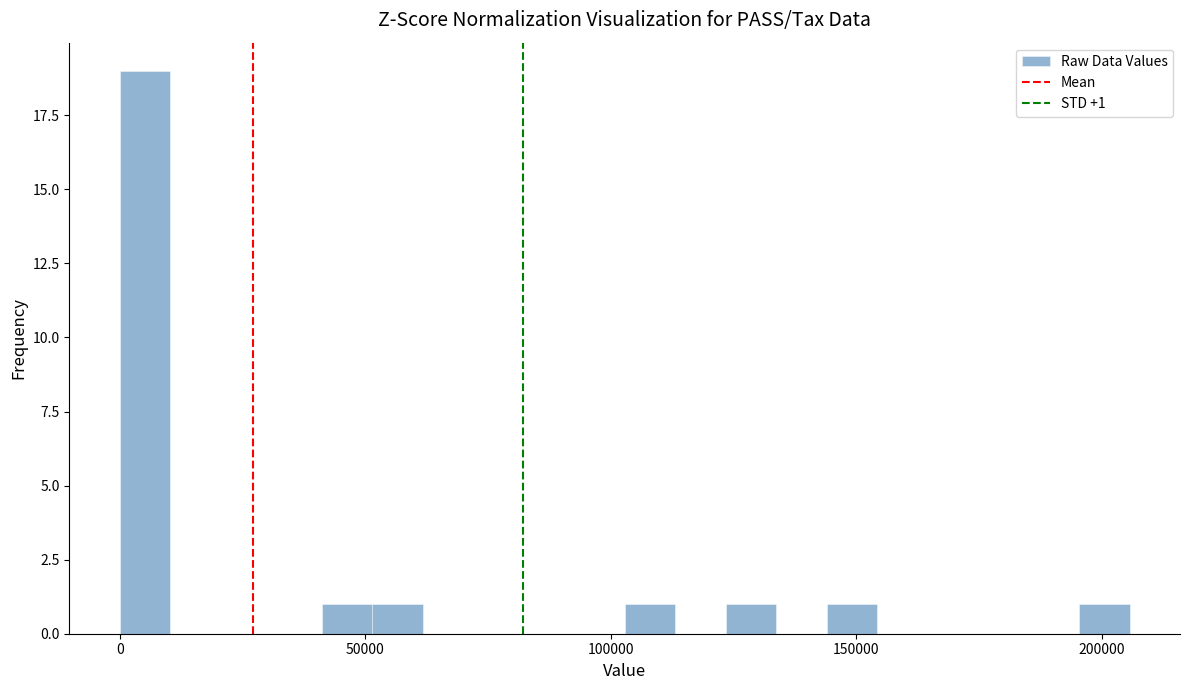

Read against the x-axis, roughly where is the centre of the tallest bar?

5000